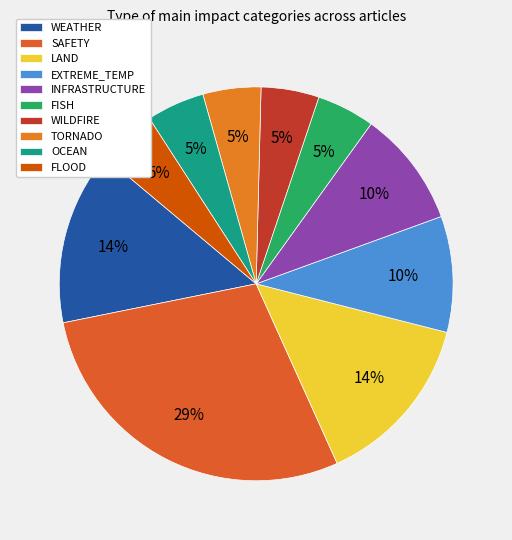

What is the change in value from WEATHER to SAFETY?

+3